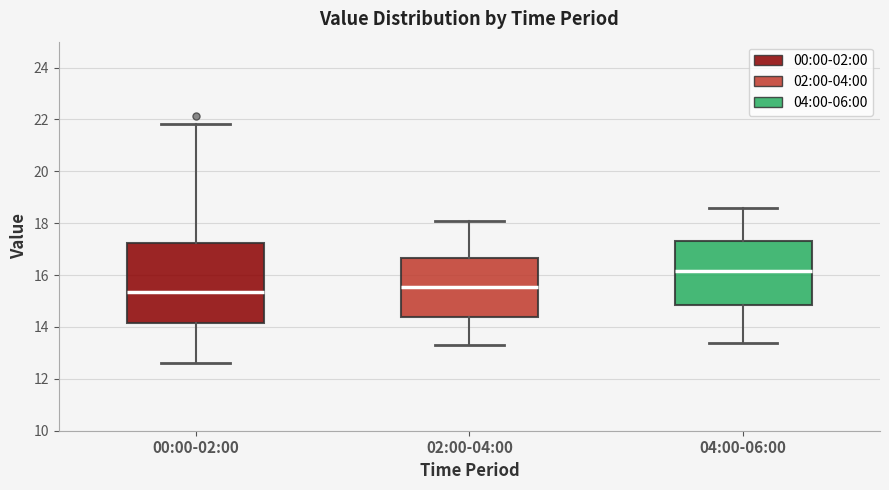

Which box has the lowest median line?

00:00-02:00